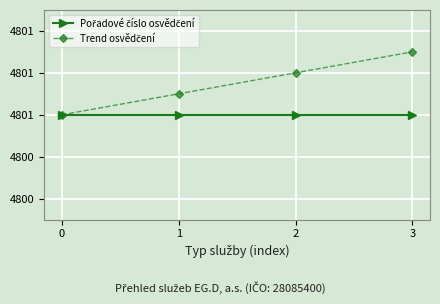

Is this an area chart (filled region under the line)?

No